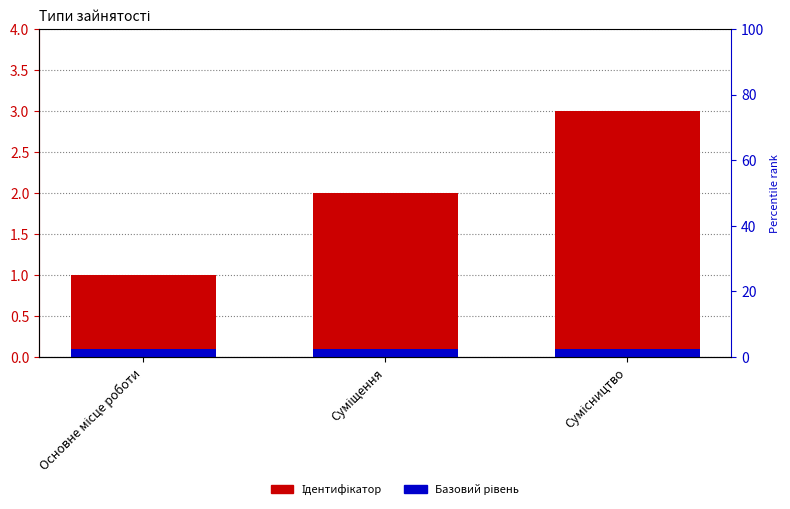

What is the maximum value for Ідентифікатор?

3.0